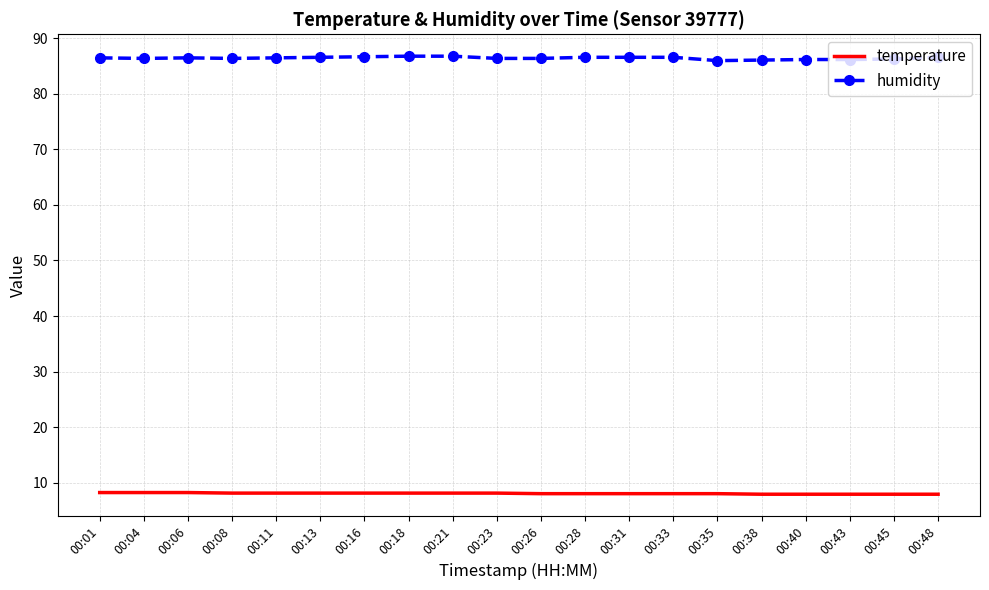

What is the difference between the highest and lowest values at 00:43?

78.3